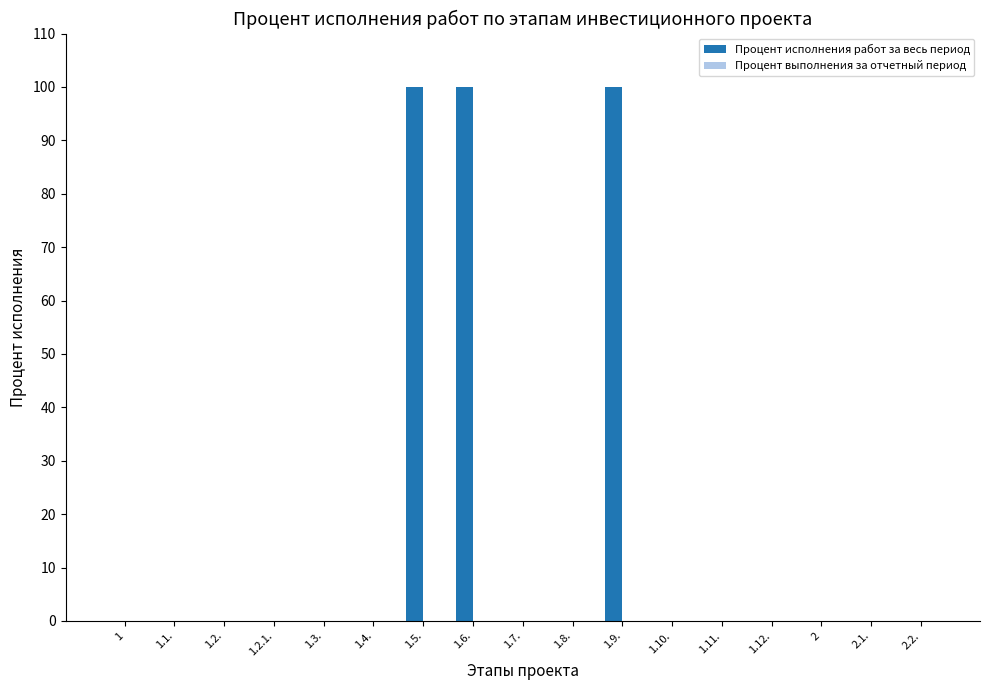

The value at 2.2. is 38. True or false?

False